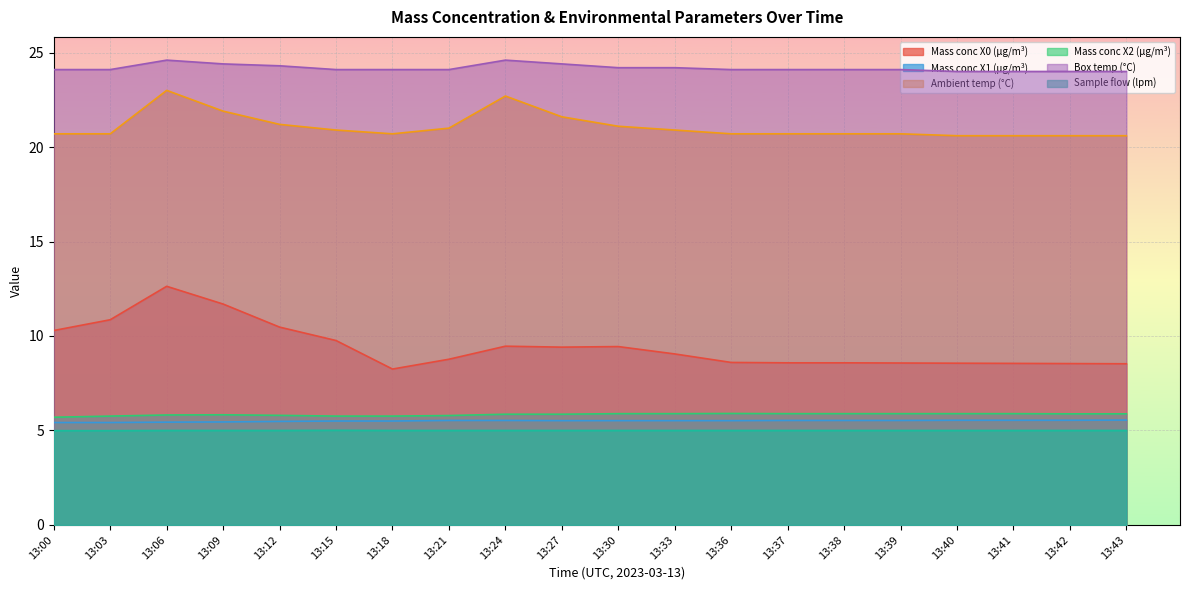

Read the Mass conc X1 (μg/m³) value at 13:09.

5.5